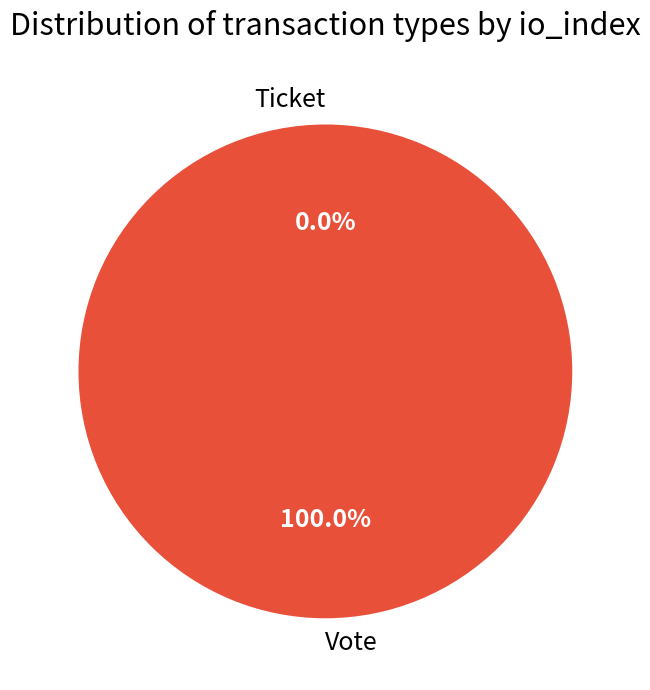

What is the change in value from Vote to Ticket?

-1